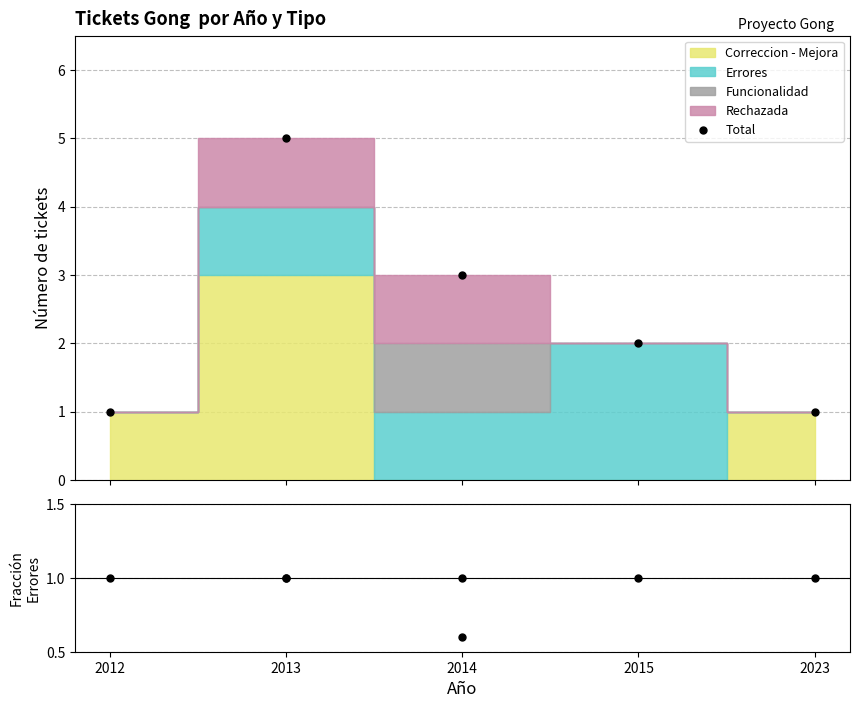

The value of Fracción total at 2014 is 1.0. True or false?

False